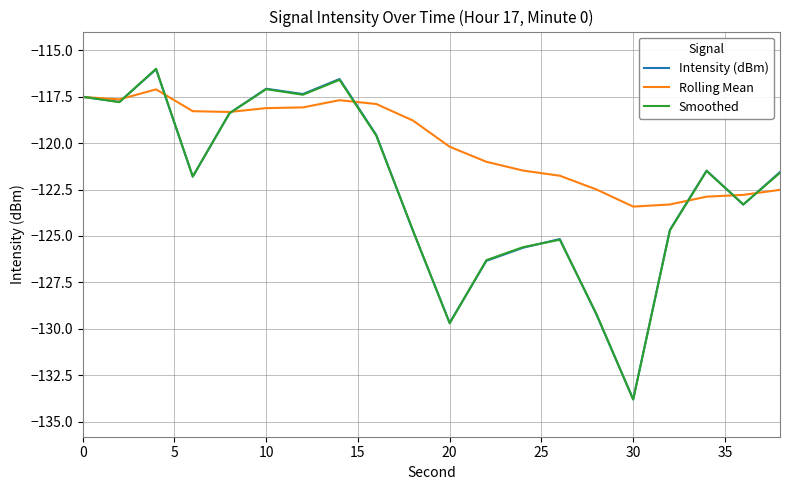

How many series are shown in this chart?

3